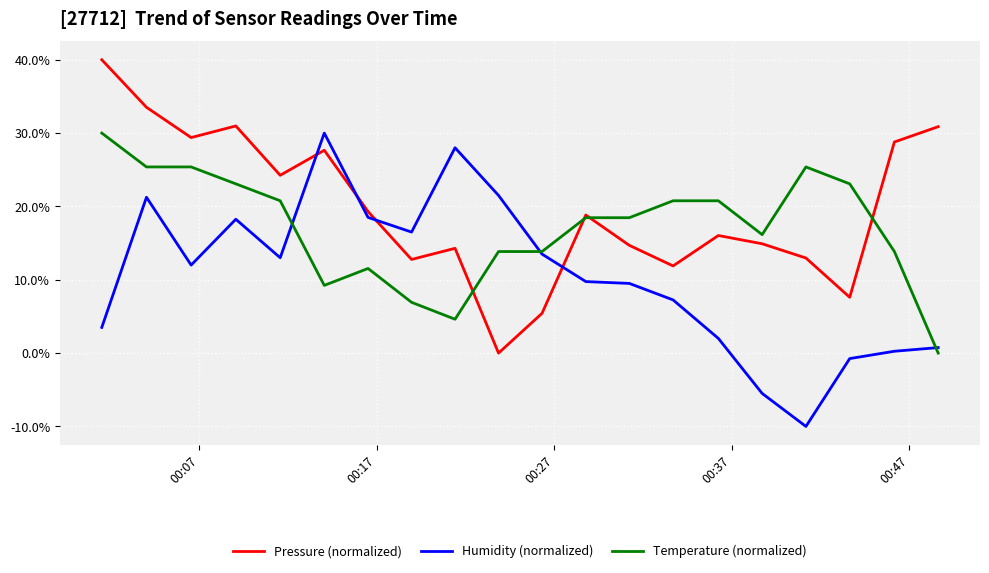

What is the highest value of the Temperature (normalized) series?

30.0